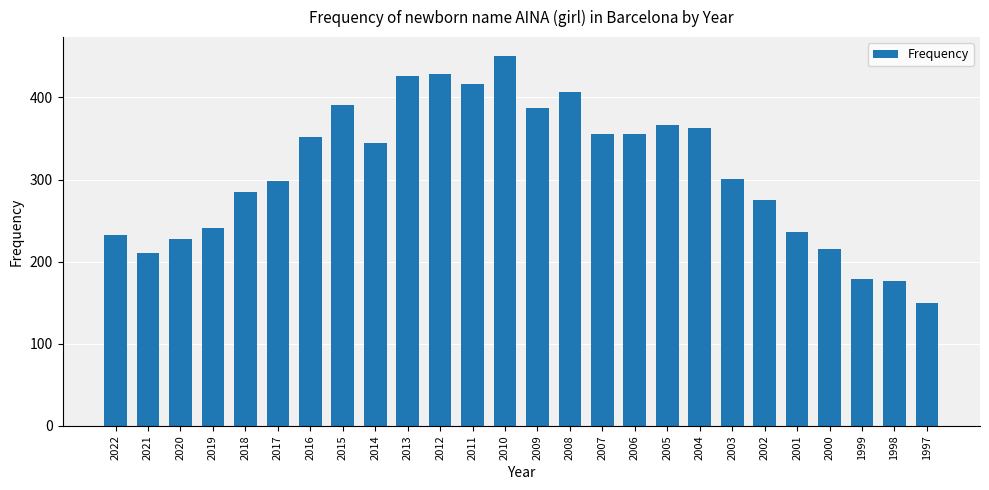

What is the sum of the values at 2004 and 2011?

780